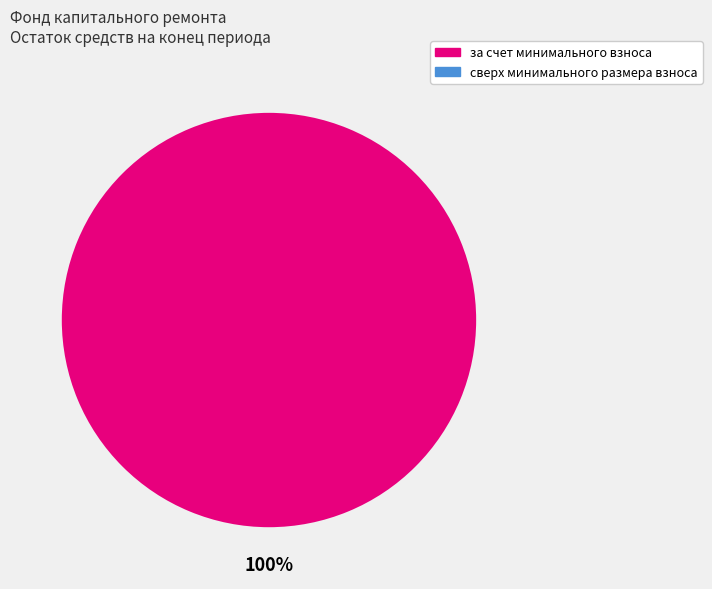

To the nearest percent, what is the difference between the largest and smallest slice percentages?

100%